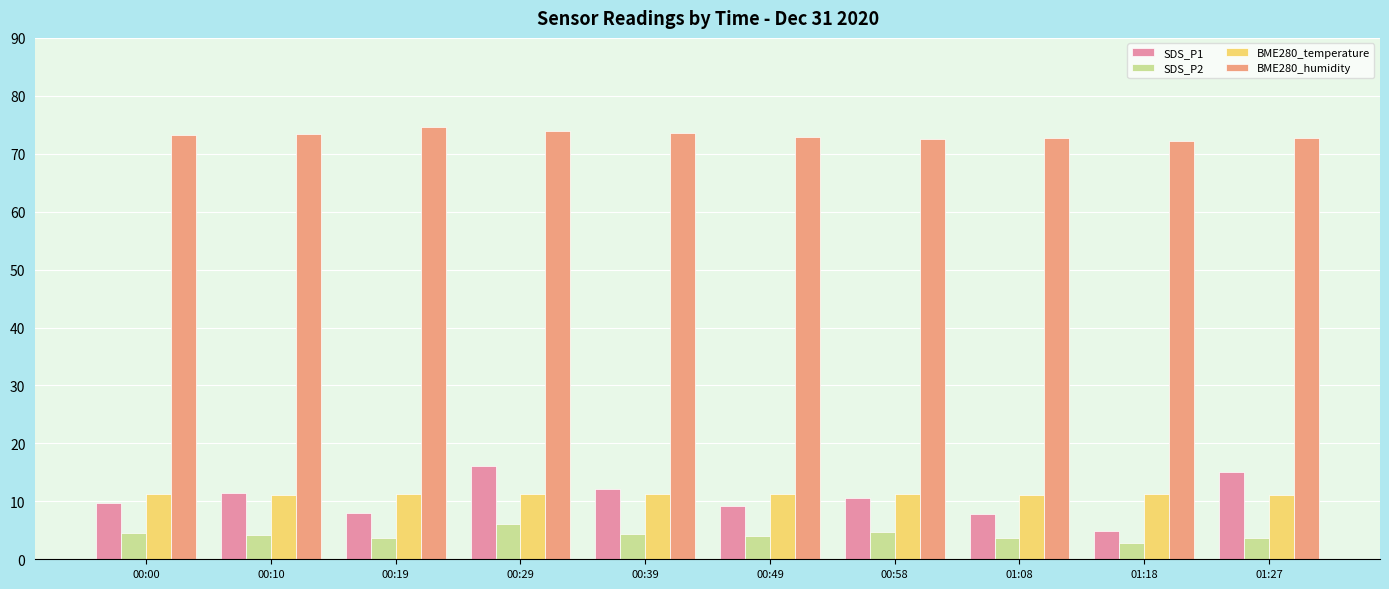

What is the value of the SDS_P2 bar at the 3rd from the left?

3.7